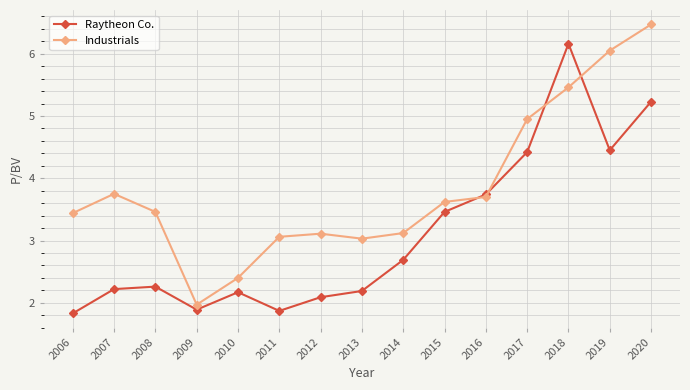

What is the difference between the Industrials values at 2014 and 2018?

2.3